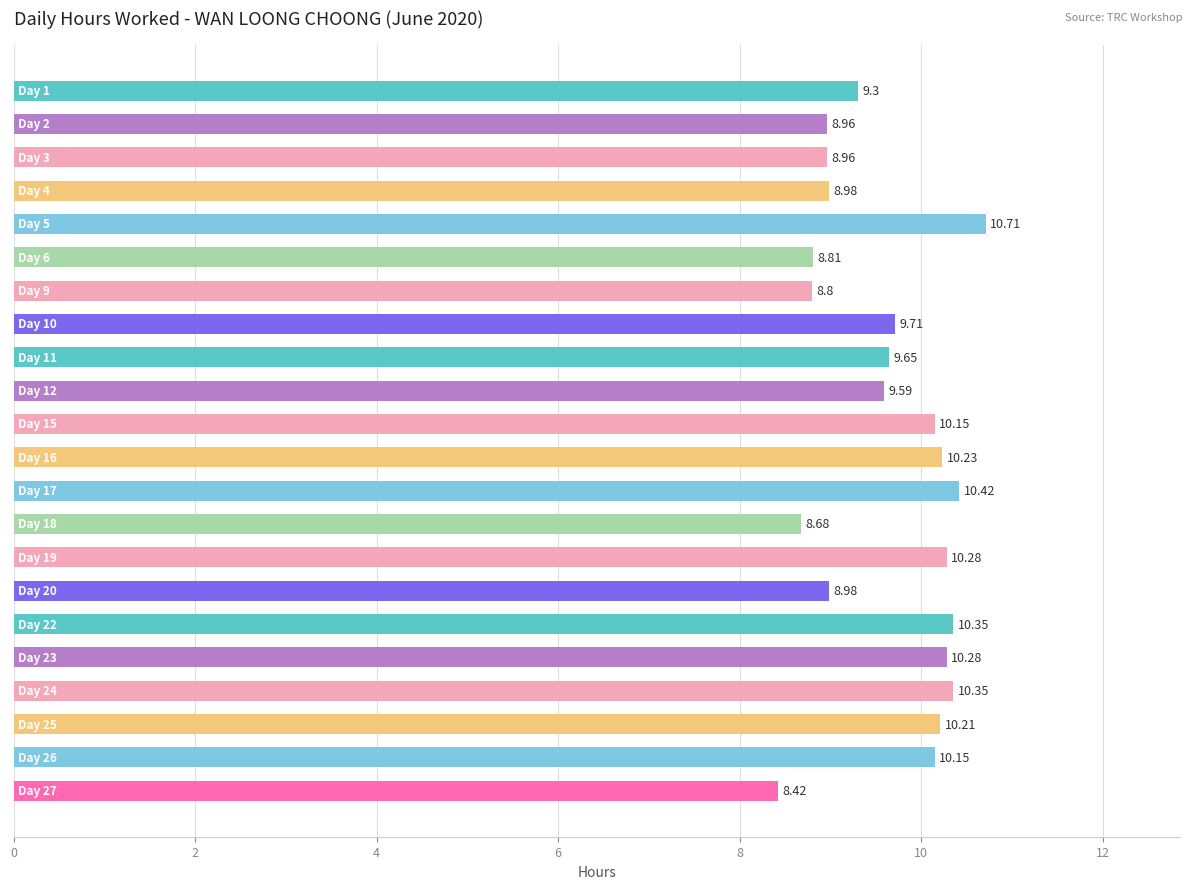

What is the average value?

9.6